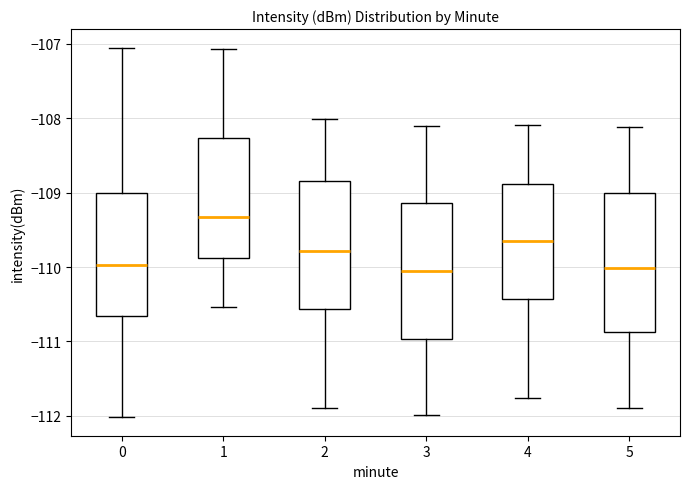

Where is the lower edge of the box at x = 5 on the y-axis? The values are not printed on the chart, so give them approximately, as read against the axis.

-110.9